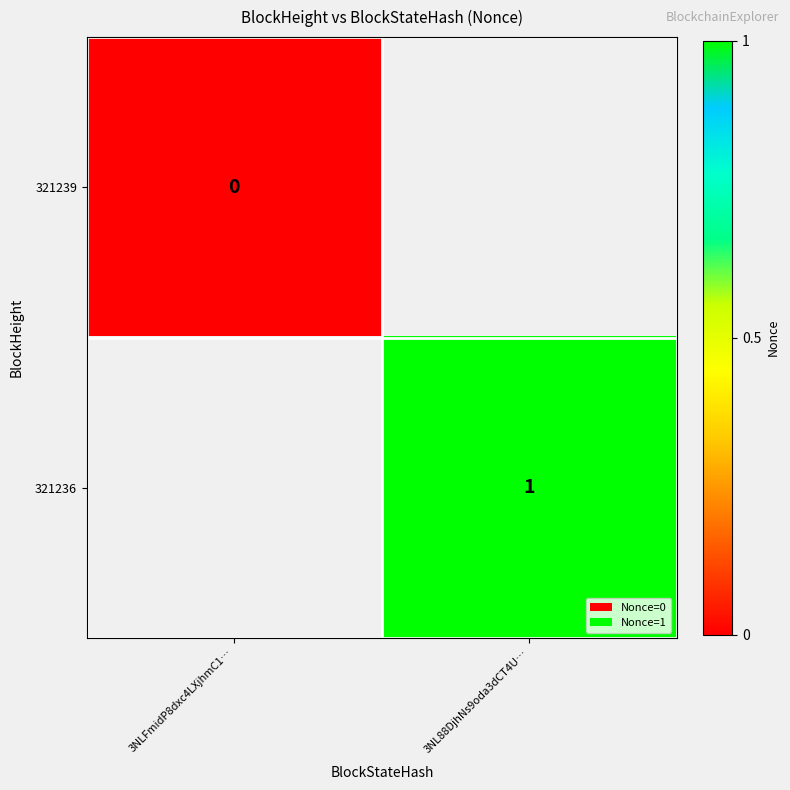

What is the maximum value shown in the chart?

1.0